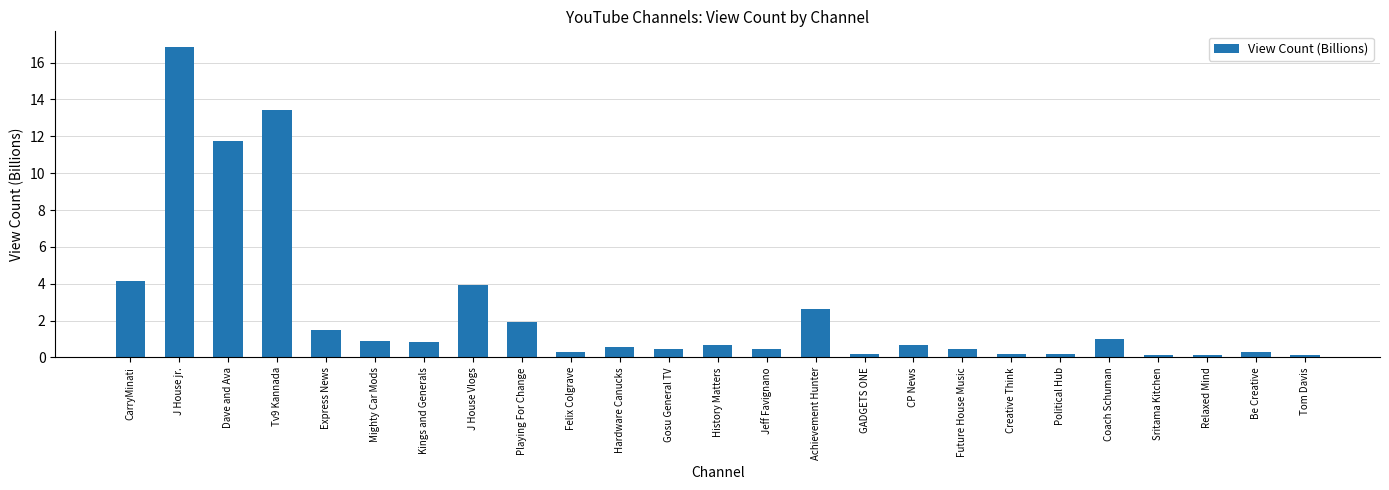

How many categories are shown in the chart?

25